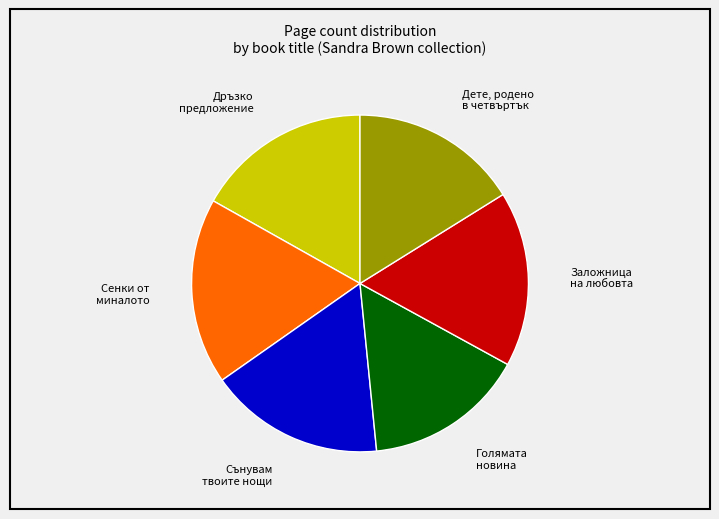

Is there a majority slice in this chart?

No